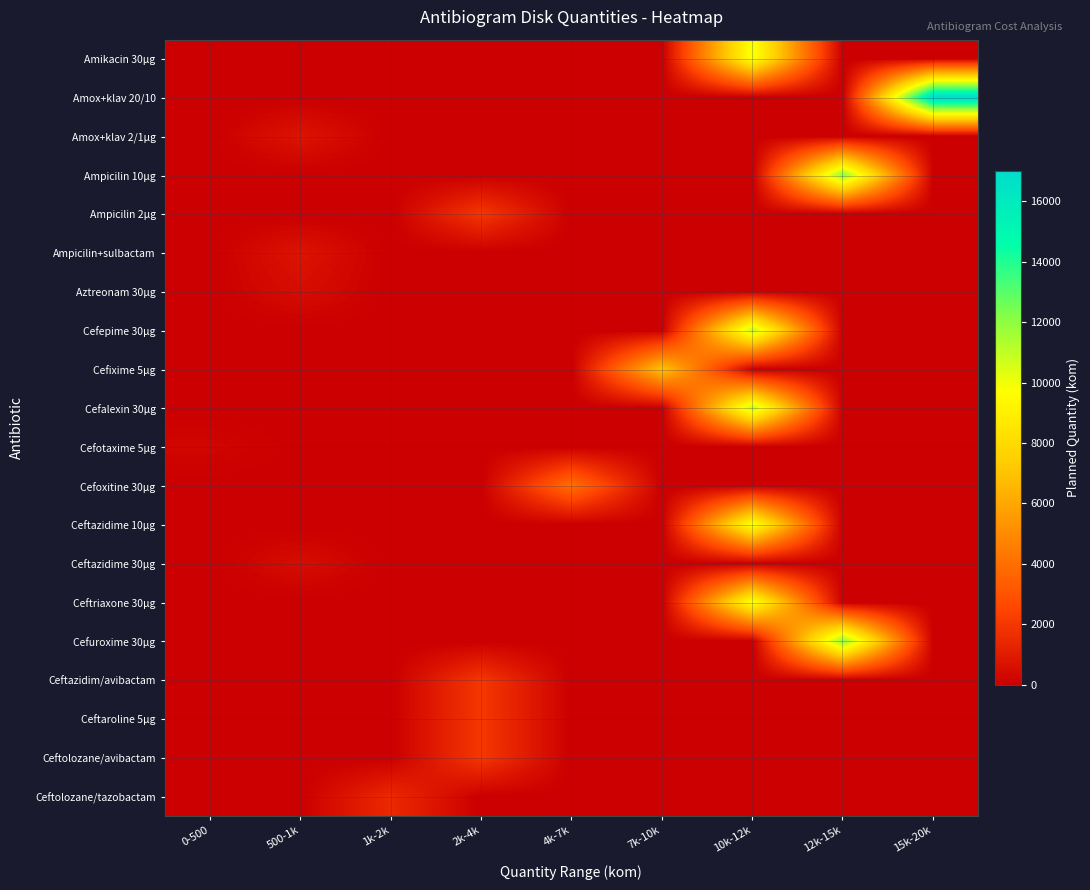

At 500-1k, list the series in order from smallest to largest.

Amikacin 30µg, Amox+klav 20/10, Ampicilin 10µg, Ampicilin 2µg, Cefepime 30µg, Cefixime 5µg, Cefalexin 30µg, Cefotaxime 5µg, Cefoxitine 30µg, Ceftazidime 10µg, Ceftriaxone 30µg, Cefuroxime 30µg, Ceftazidim/avibactam, Ceftaroline 5µg, Ceftolozane/avibactam, Ceftolozane/tazobactam, Aztreonam 30µg, Ceftazidime 30µg, Amox+klav 2/1µg, Ampicilin+sulbactam